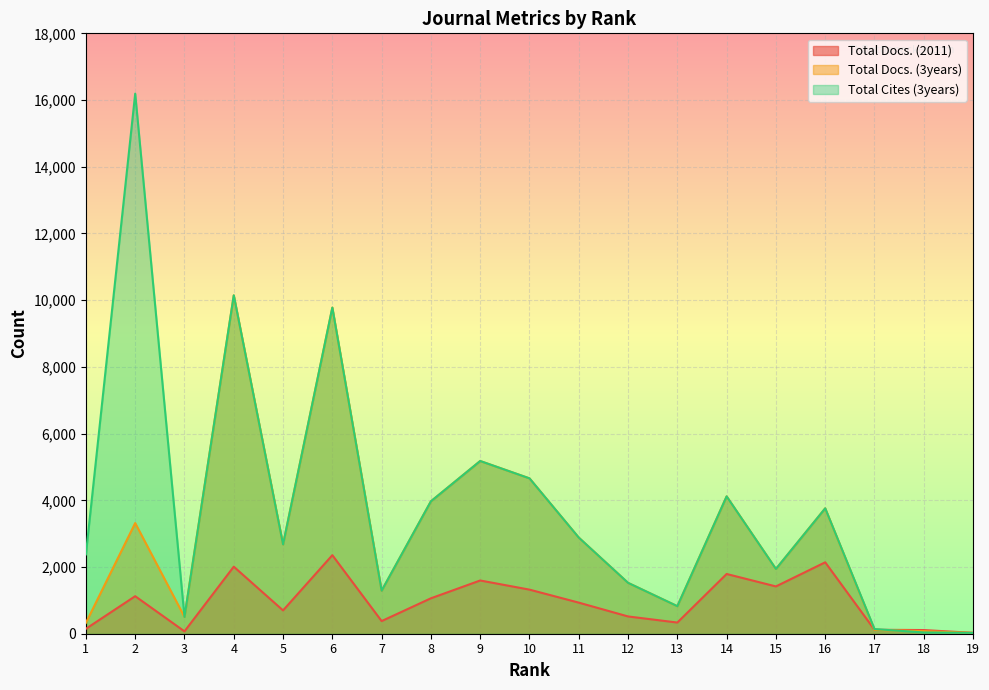

What is the average value of the Total Docs. (3years) series?

3006